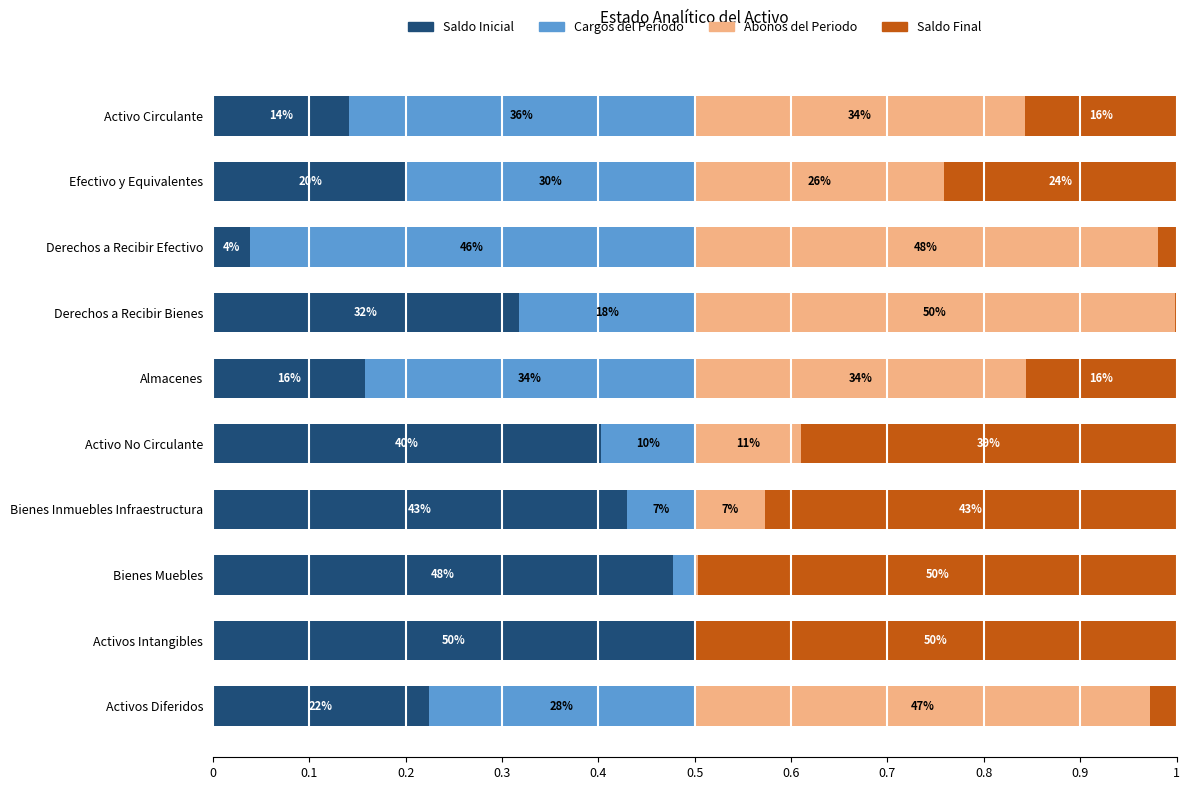

What are all the series names shown in the legend?

Saldo Inicial, Cargos del Periodo, Abonos del Periodo, Saldo Final